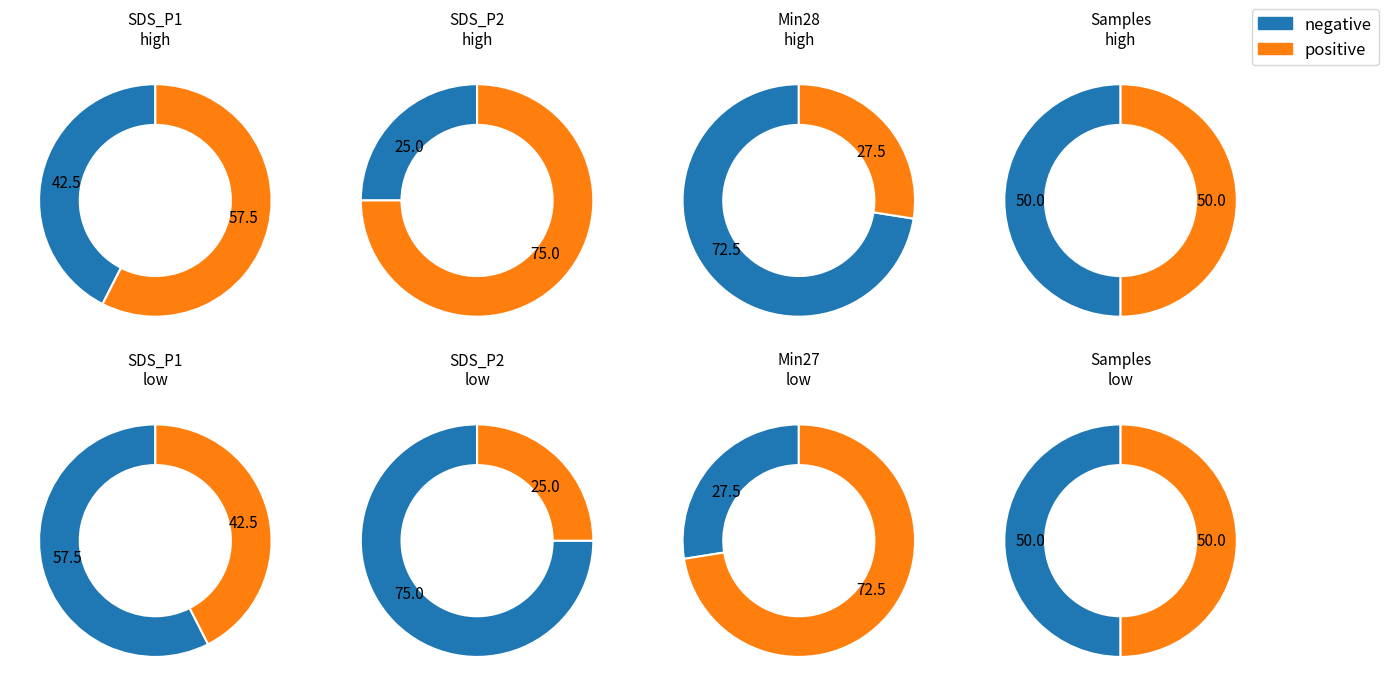

Does 26 represent more than half of the total?

No